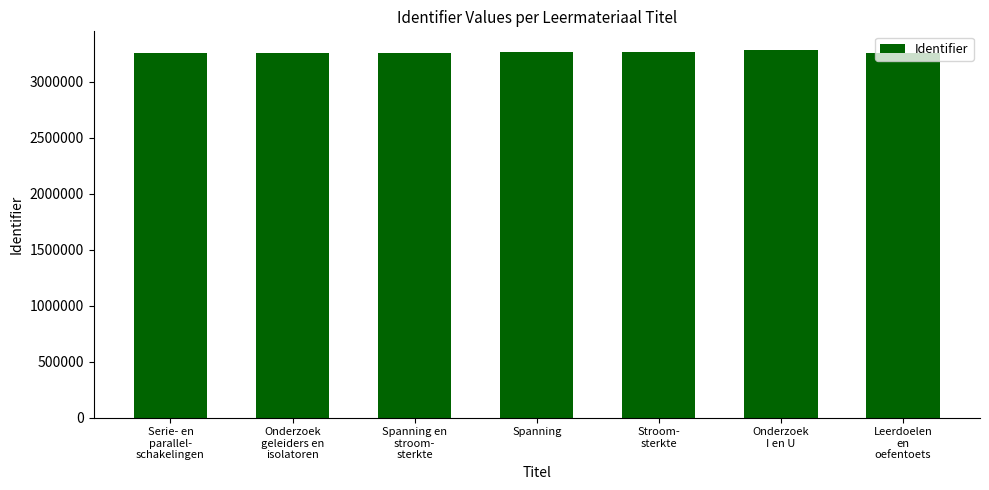

What is the greatest value displayed?

3286108